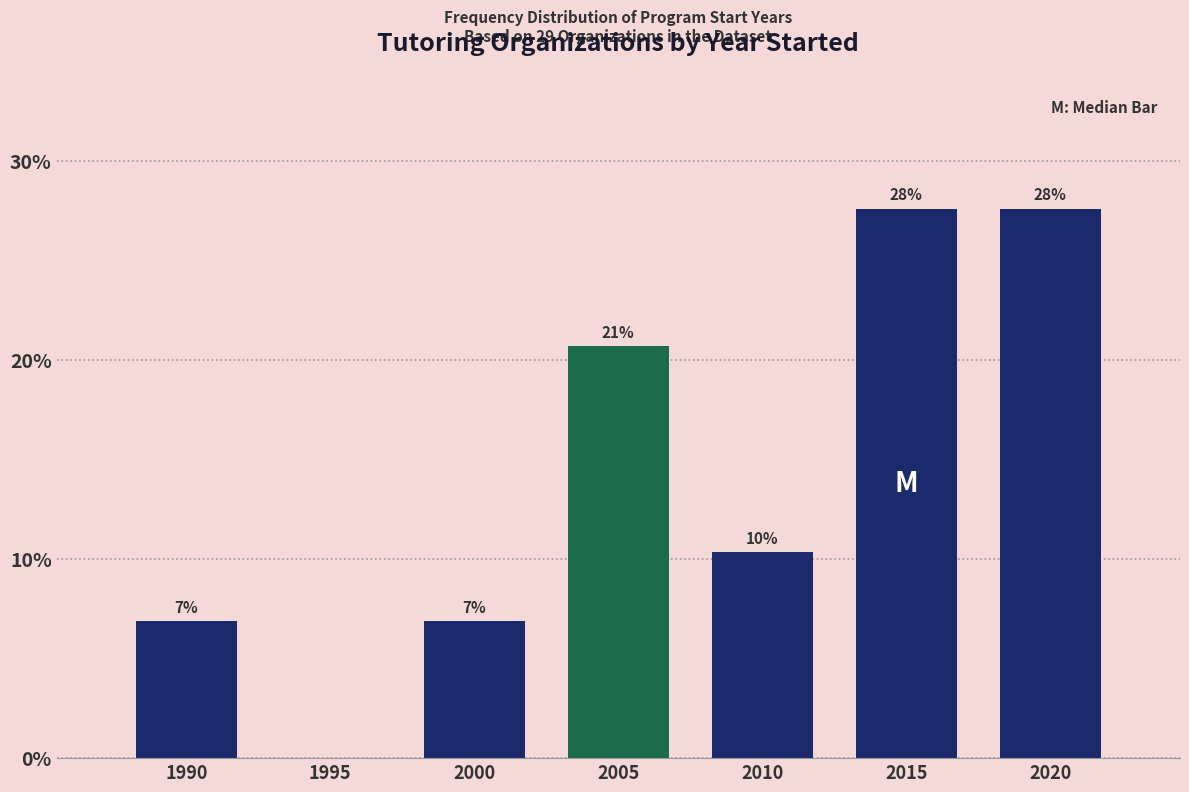

Are the bars horizontal?

No